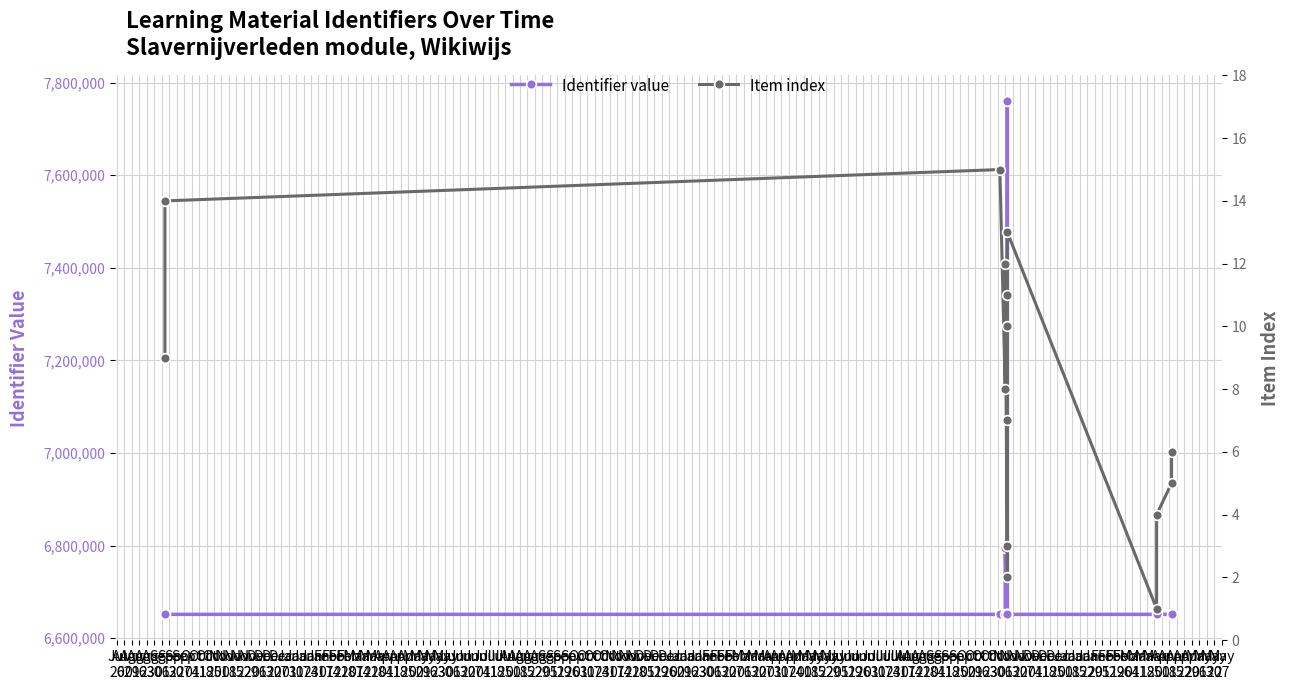

List the labels in order of Item index value, largest first.

Aug
09, Aug
02, Oct
04, Aug
23, Sep
27, Sep
20, Jul
26, Aug
16, Sep
13, Nov
01, Oct
25, Oct
18, Sep
06, Aug
30, Oct
11